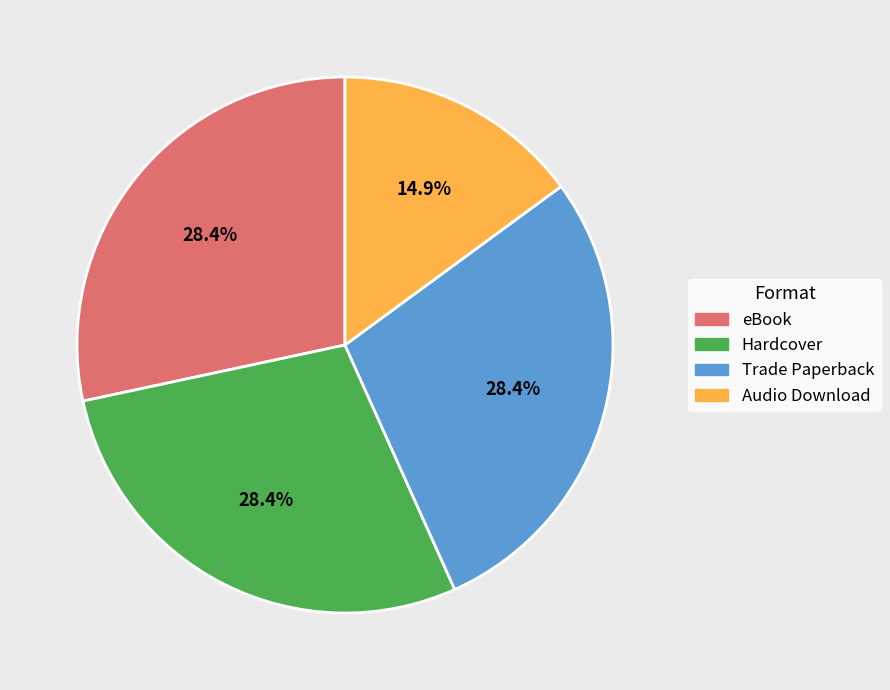

How many slices are in this pie chart?

4